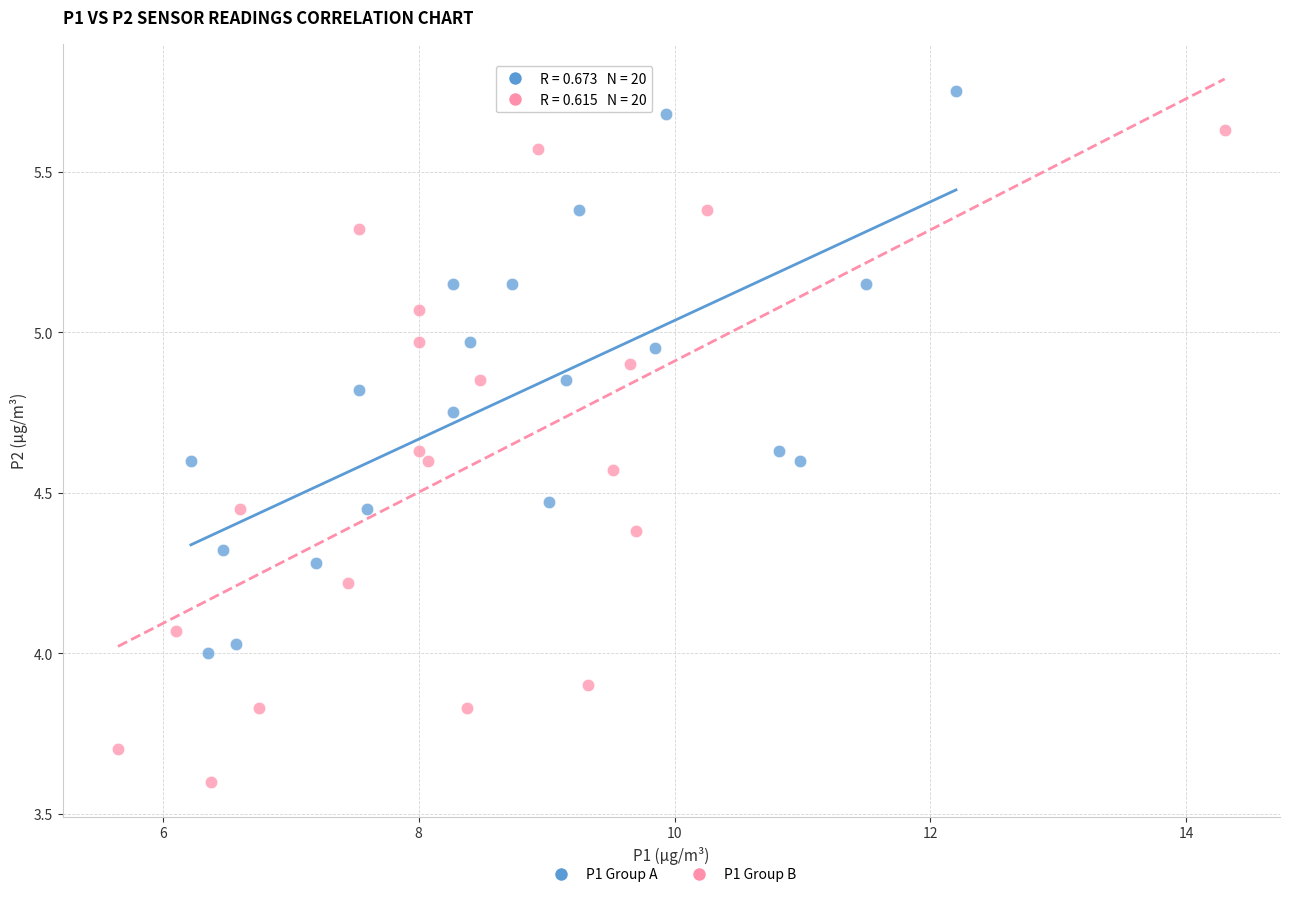

Which series reaches the maximum Y coordinate?

P1 Group A